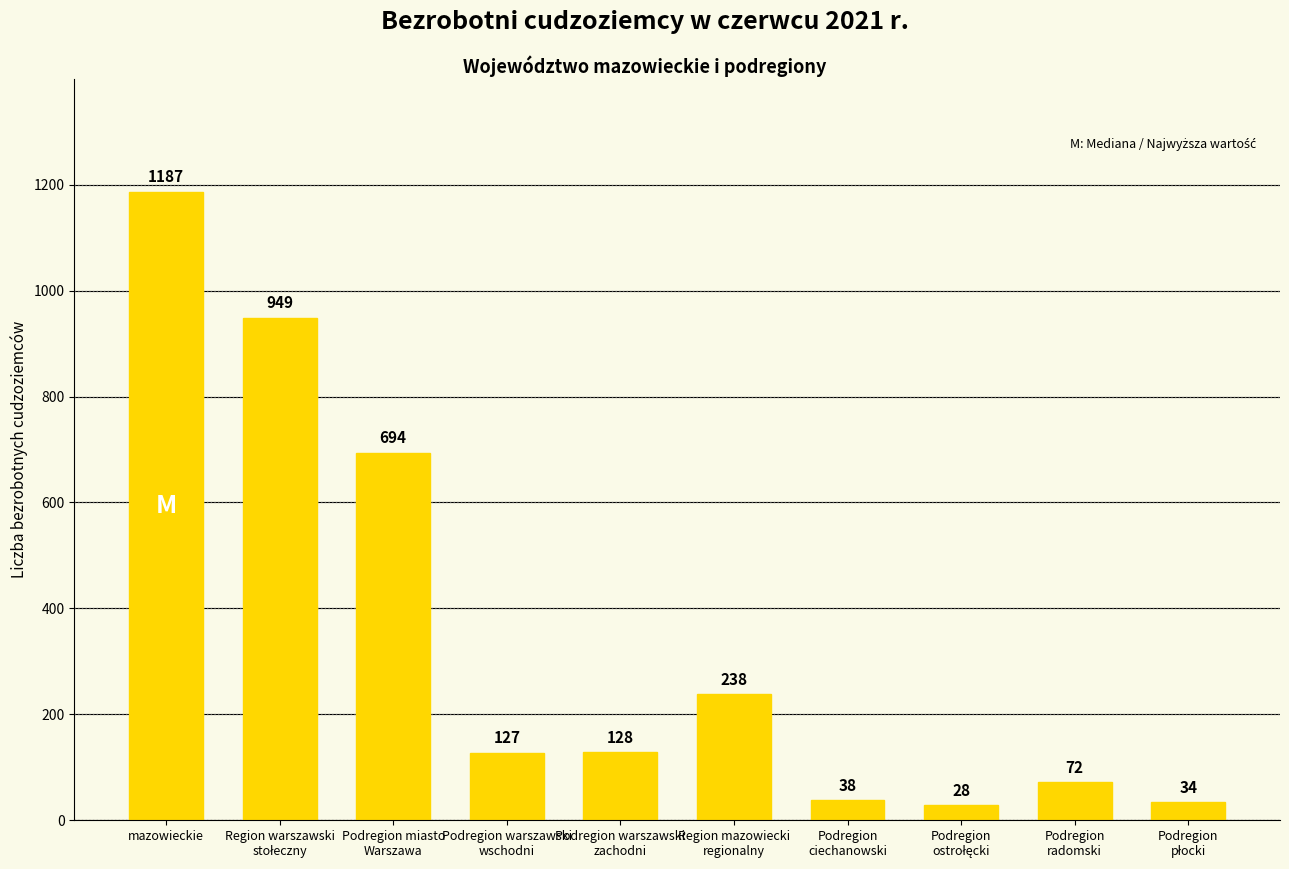

At which label is the value closest to 607?

Podregion miasto
Warszawa